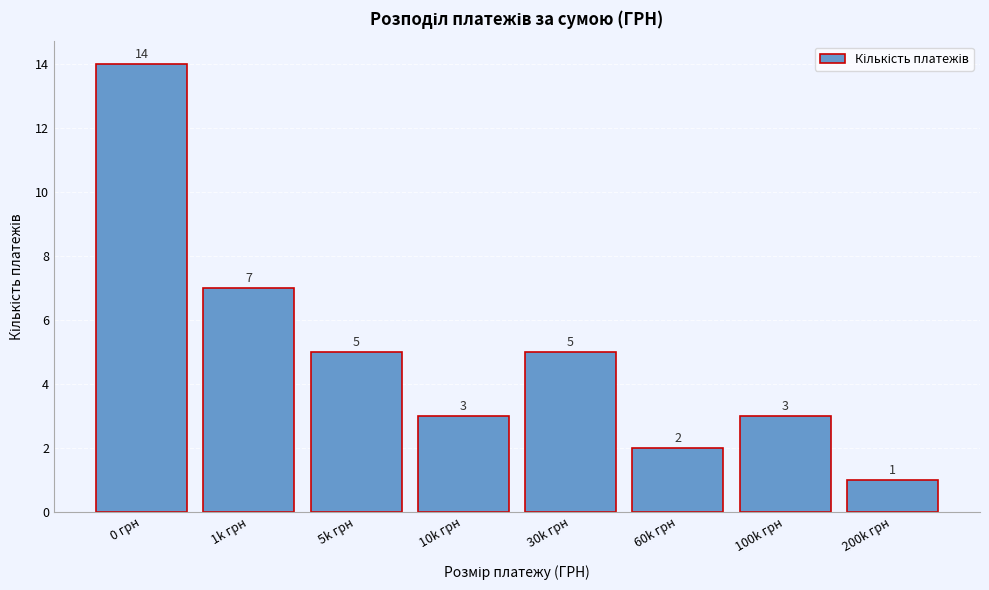

Reading left to right, what are all the values shown in this chart?

0 грн=14	1k грн=7	5k грн=5	10k грн=3	30k грн=5	60k грн=2	100k грн=3	200k грн=1